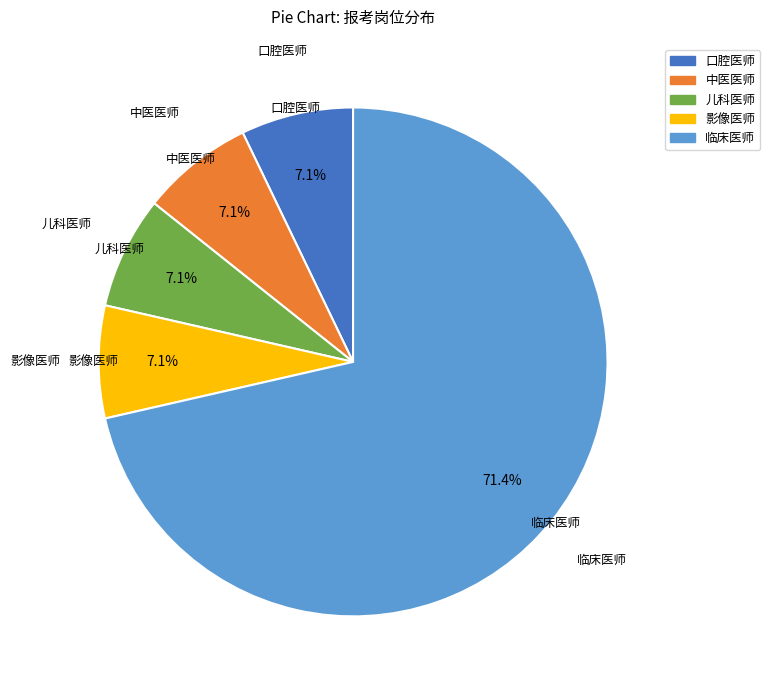

How many slices are in this pie chart?

5